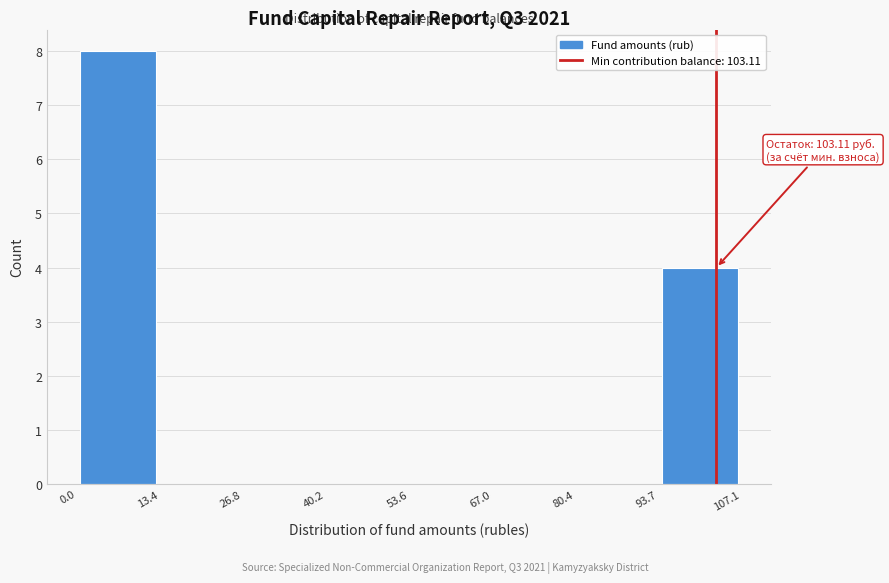

Which range on the x-axis has the tallest bar?

0.0 to 13.4